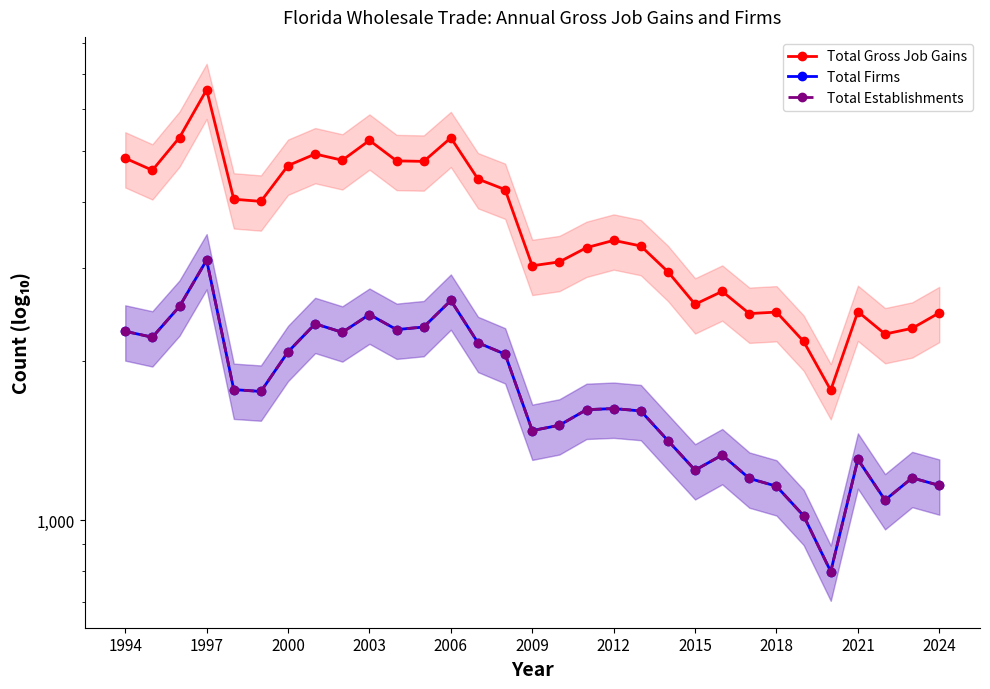

True or false: Total Gross Job Gains and Total Firms cross at least once.

False